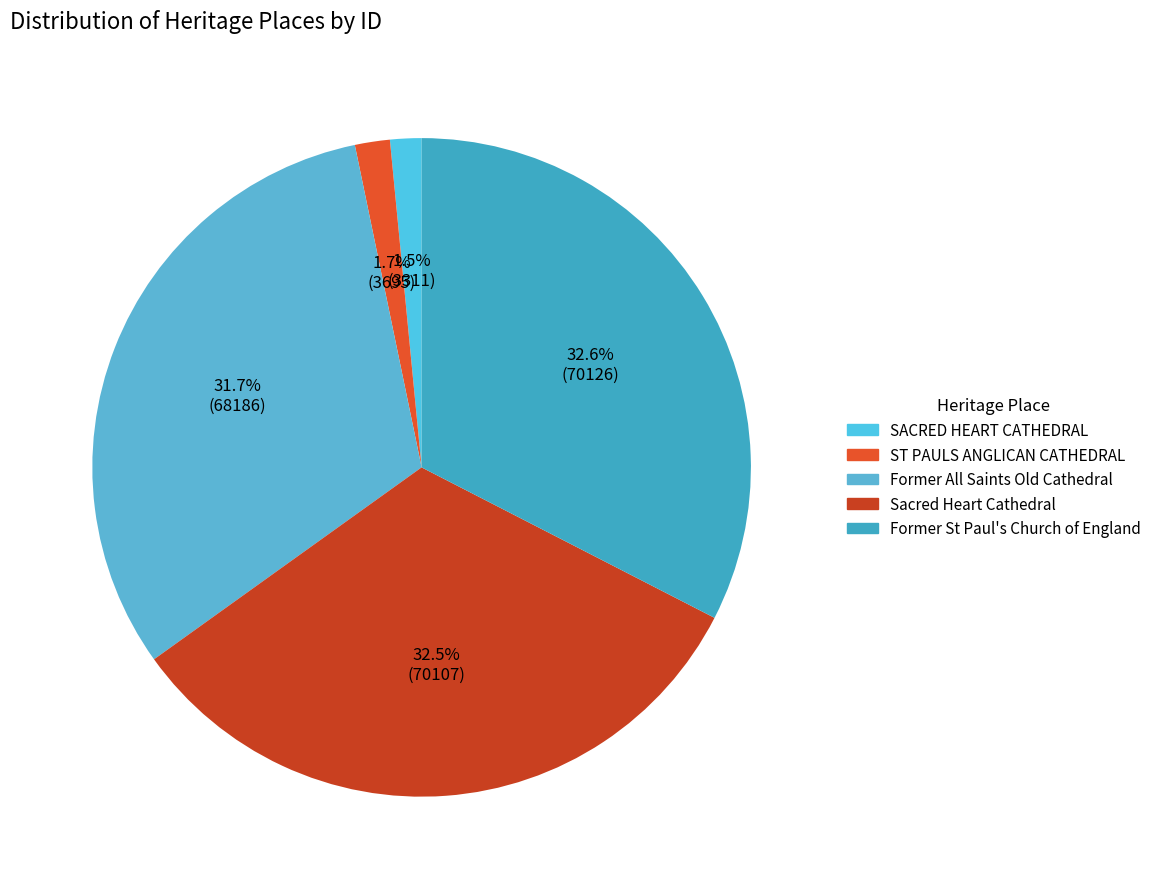

What is the ratio of the value at Sacred Heart Cathedral to the value at SACRED HEART CATHEDRAL?

21.2